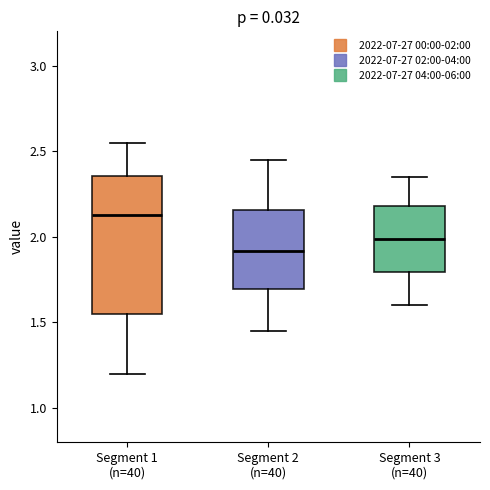

Where does the upper whisker of the box for Segment 3 (n=40) end on the y-axis? The values are not printed on the chart, so give them approximately, as read against the axis.

2.35